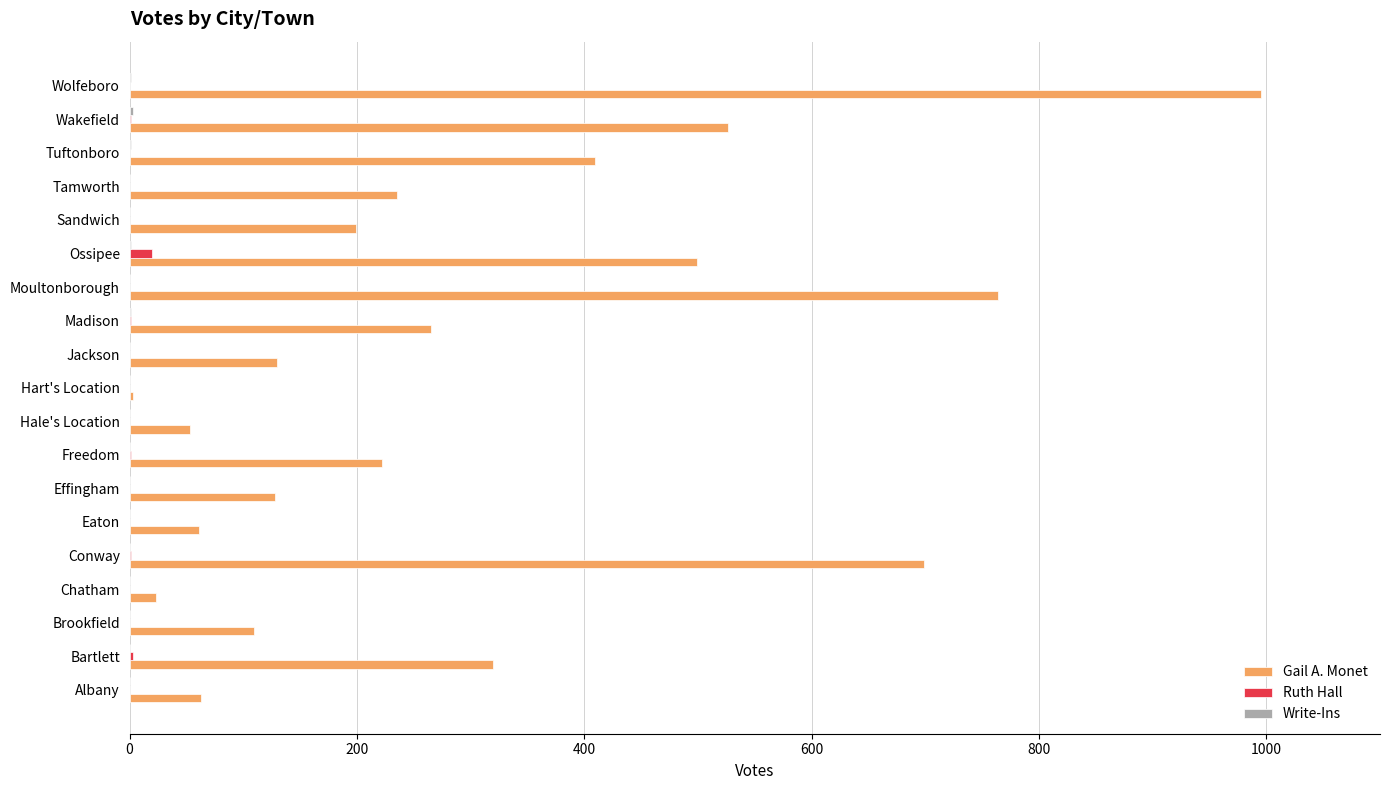

Between Eaton and Ossipee, which series saw the biggest shift?

Gail A. Monet